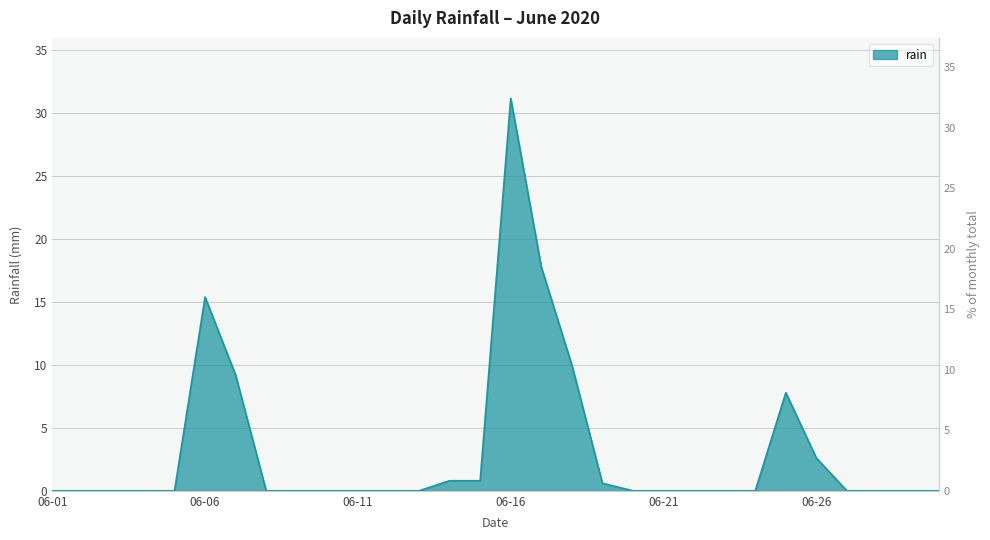

Where is the data nearest to the value 15?

06-06